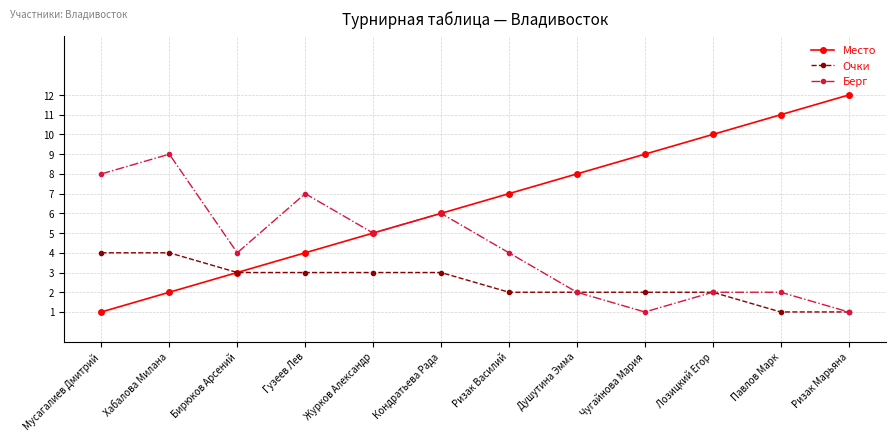

What is the minimum value for Берг?

1